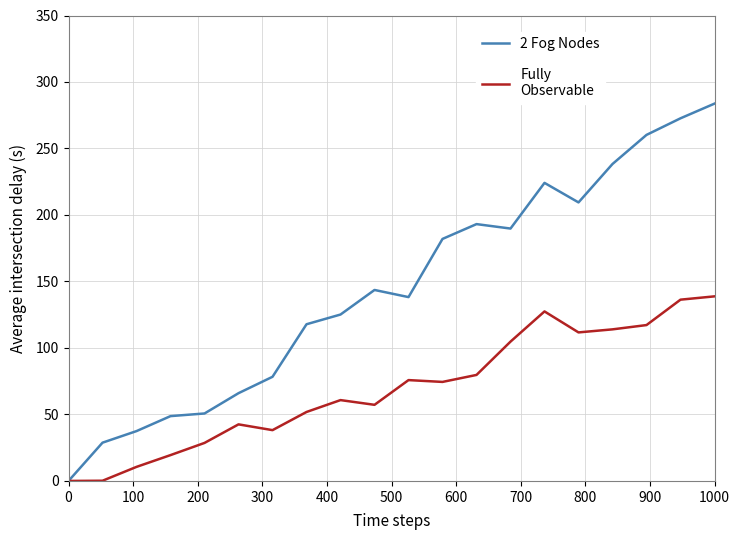

What is the greatest value displayed?

283.7